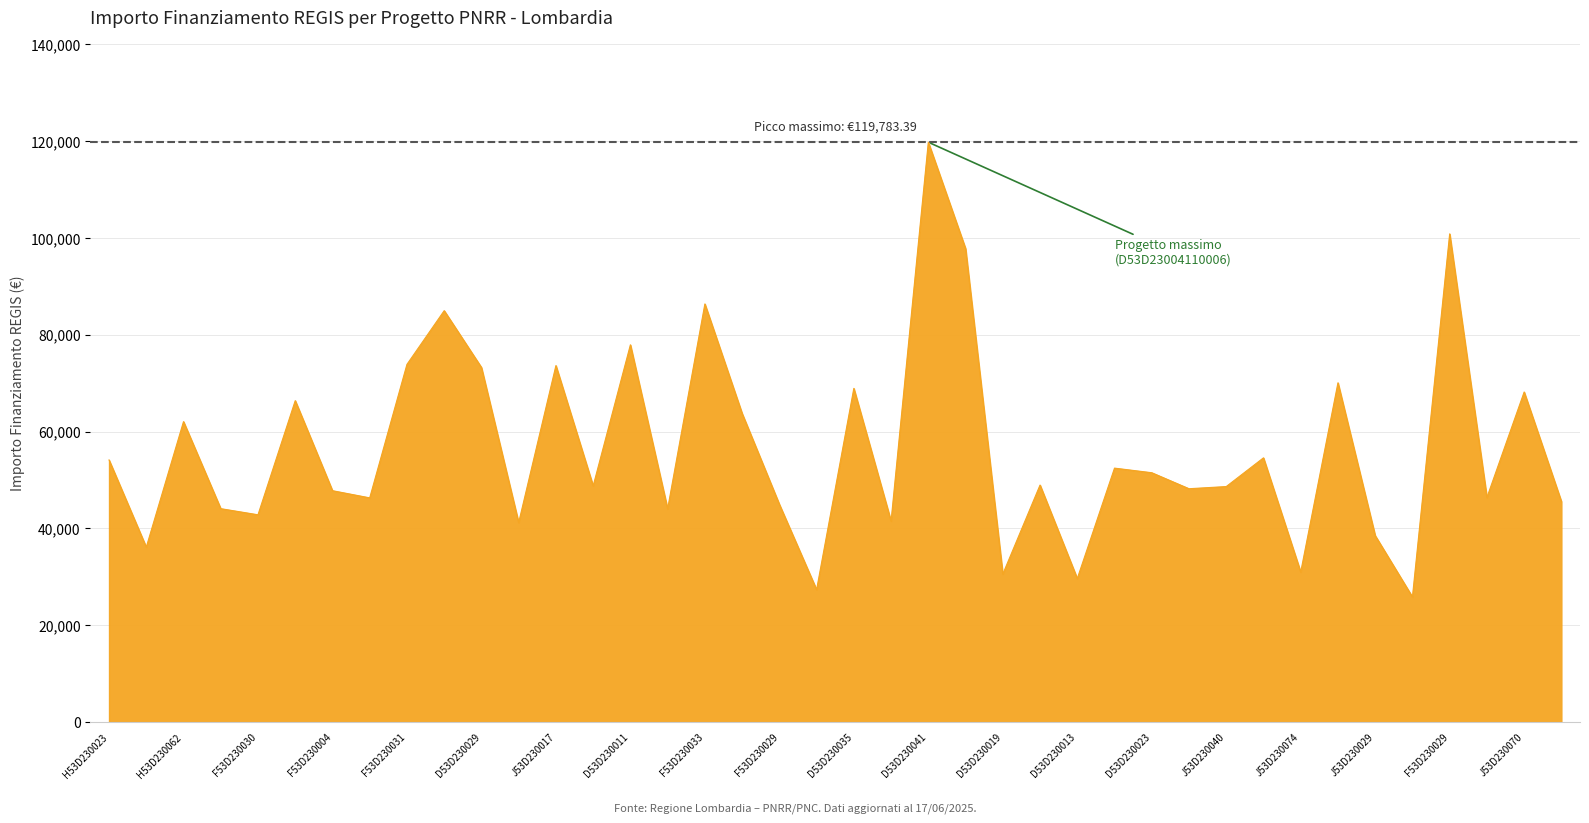

What is the smallest value displayed?

25842.4